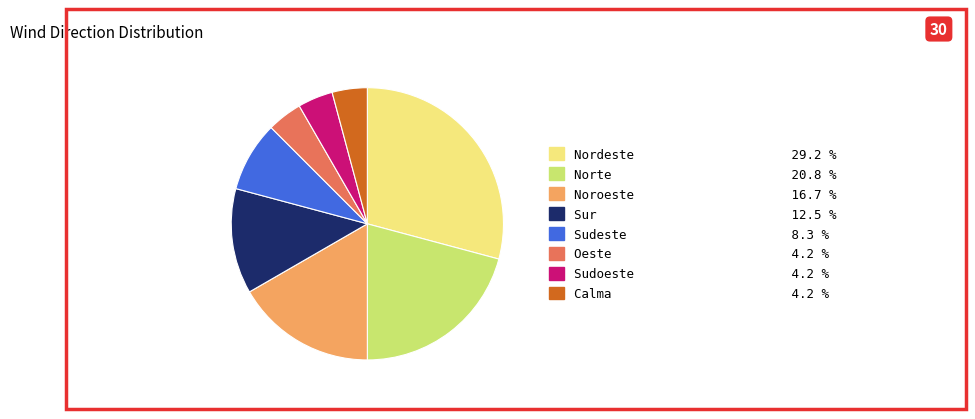

Which has a higher value, Sudoeste or Norte?

Norte